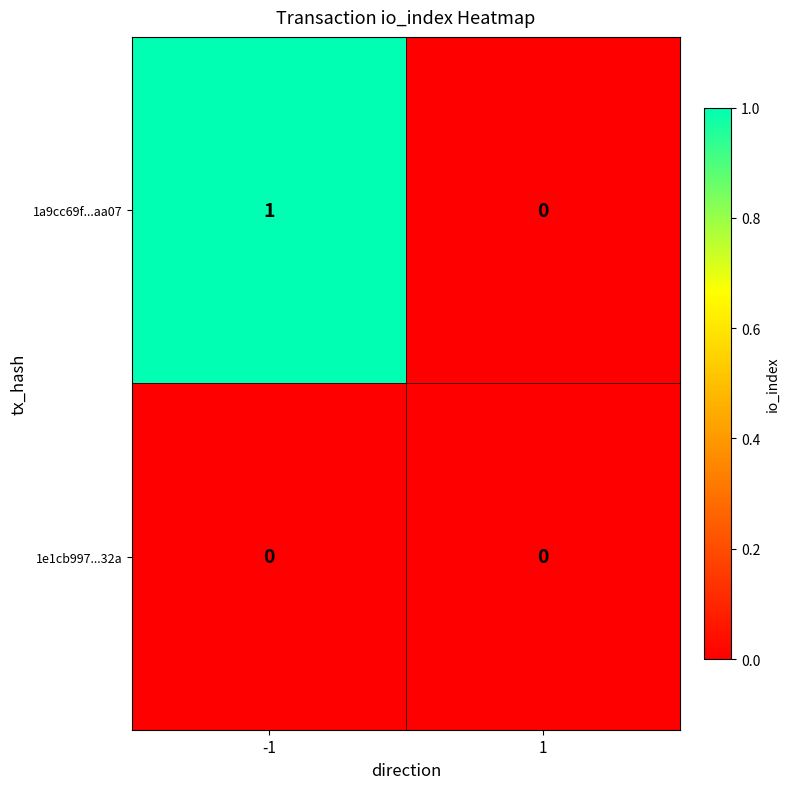

Is it true that 1a9cc69f...aa07 equals 1 at -1?

True